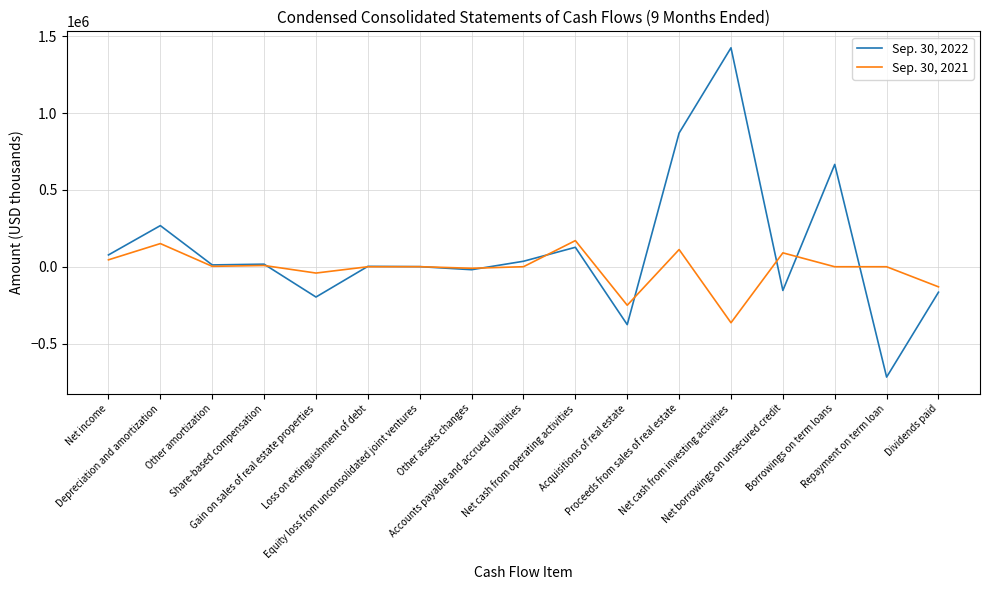

What is the difference between the maximum and minimum values in the Sep. 30, 2021 series?

534925